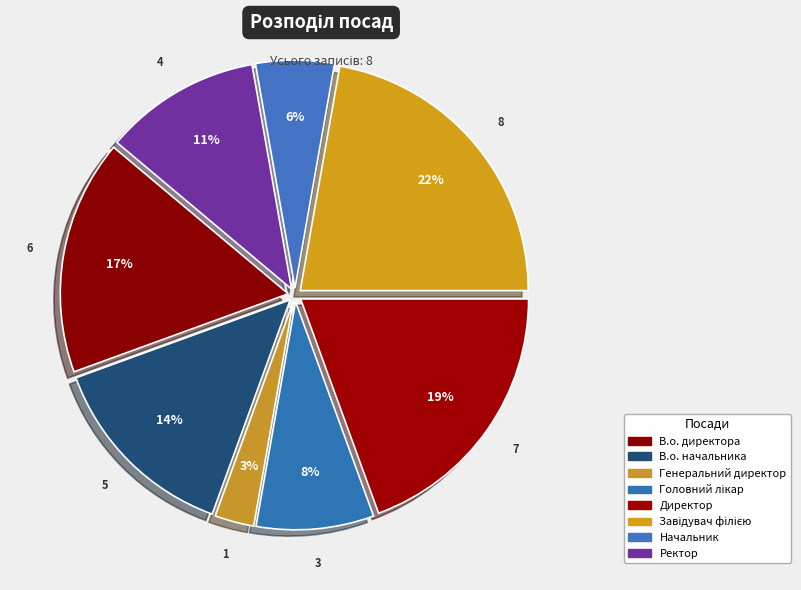

How many segments does this pie chart have?

8